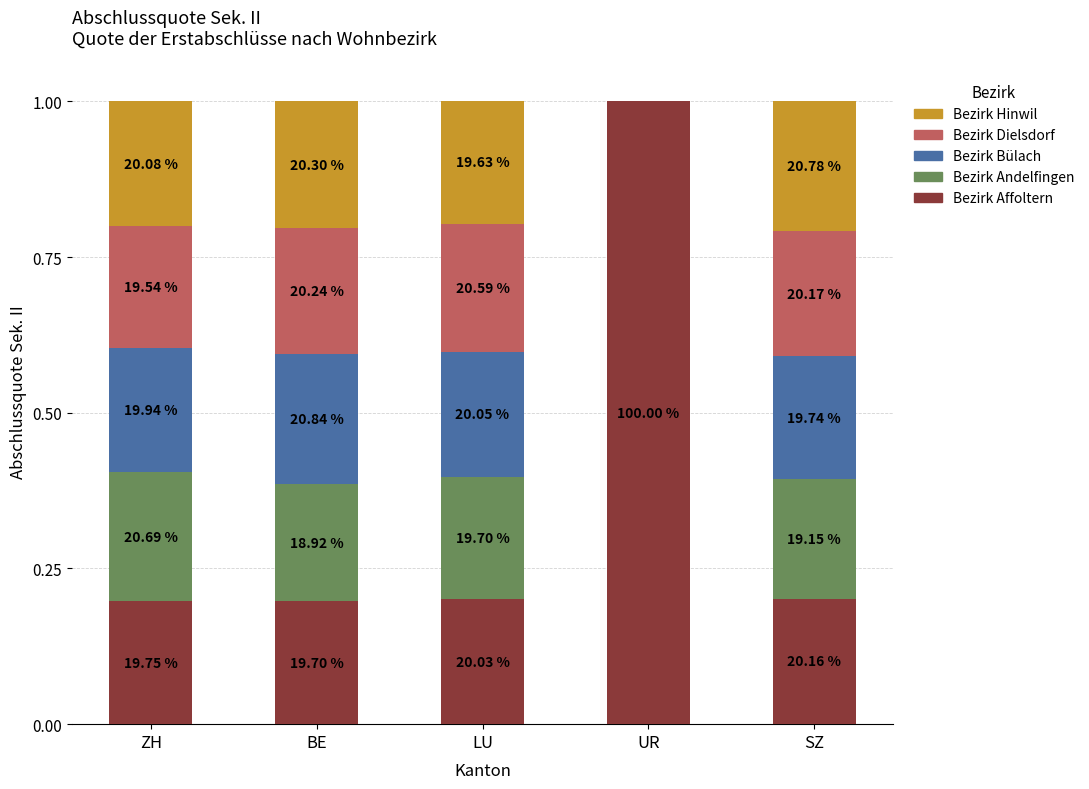

Are the bars grouped side by side (vs. stacked)?

No